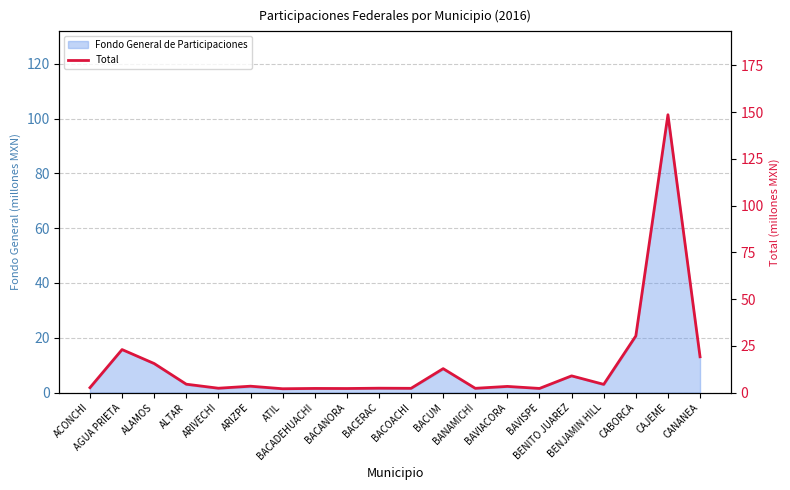

At which category does the chart reach its minimum across all series?

ATIL